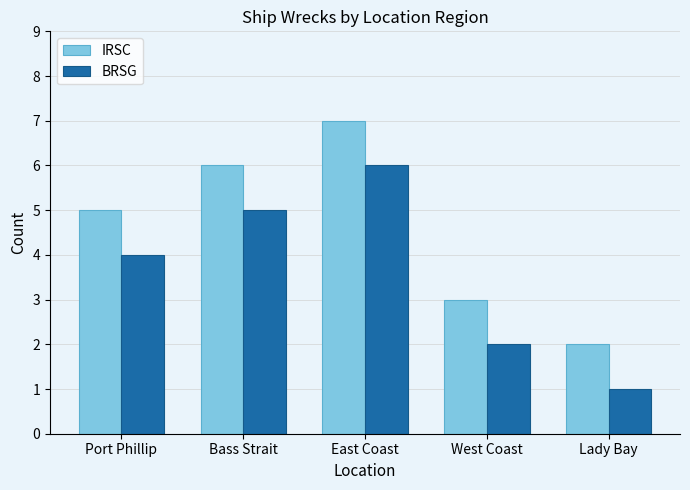

How many values in the BRSG series are below 4?

2